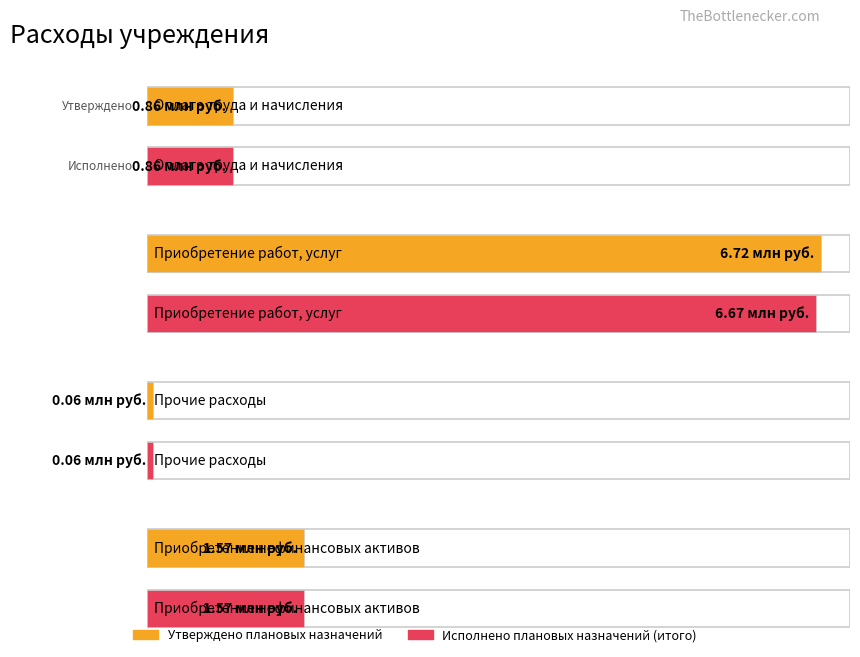

Between Оплата труда и начисления and Приобретение нефинансовых активов, which series saw the biggest shift?

Утверждено плановых назначений